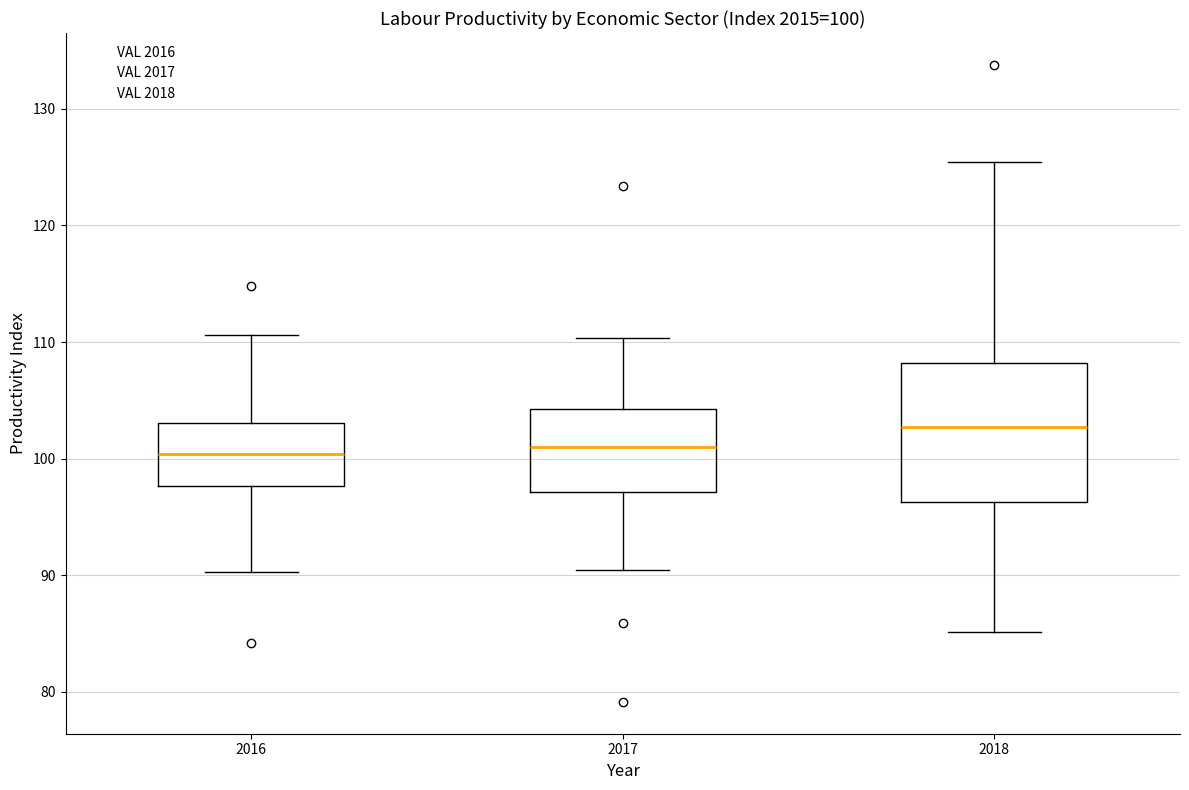

Comparing the boxes themselves (not the whiskers), which one is the tallest?

2018